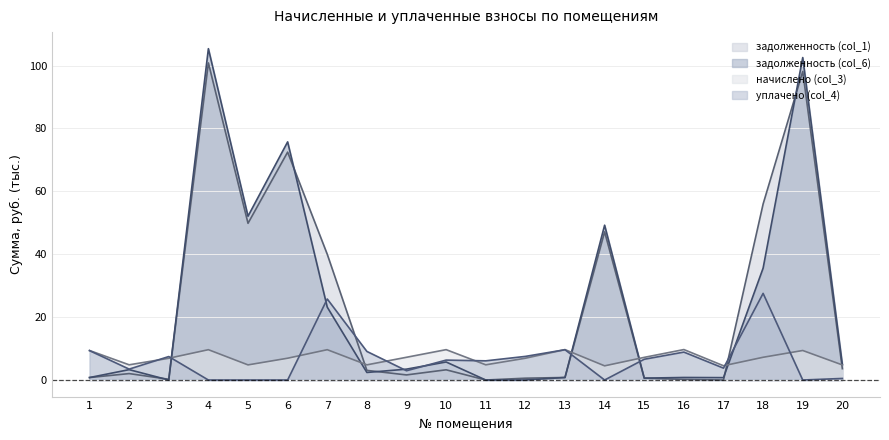

At which category does задолженность (col_6) reach its first local peak?

2